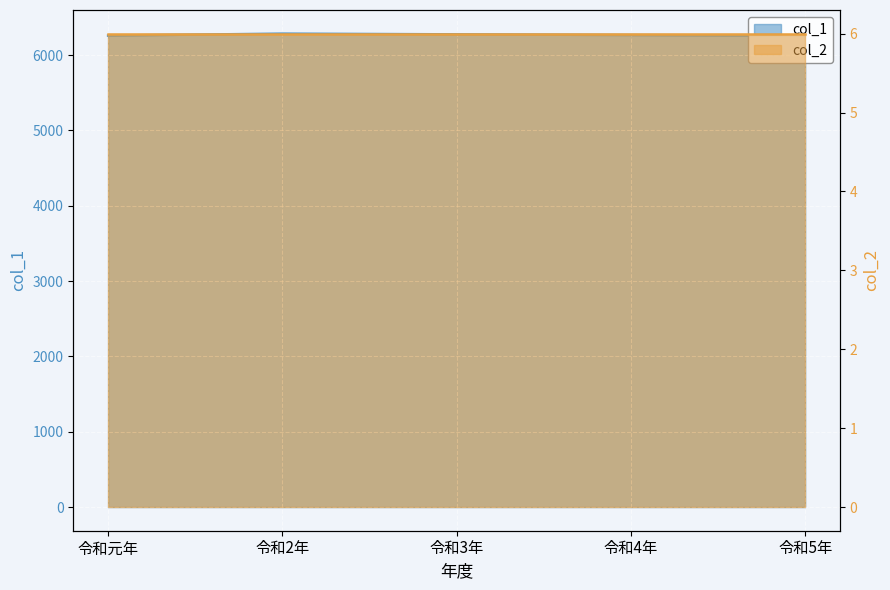

What is the difference between the maximum and minimum values?

27